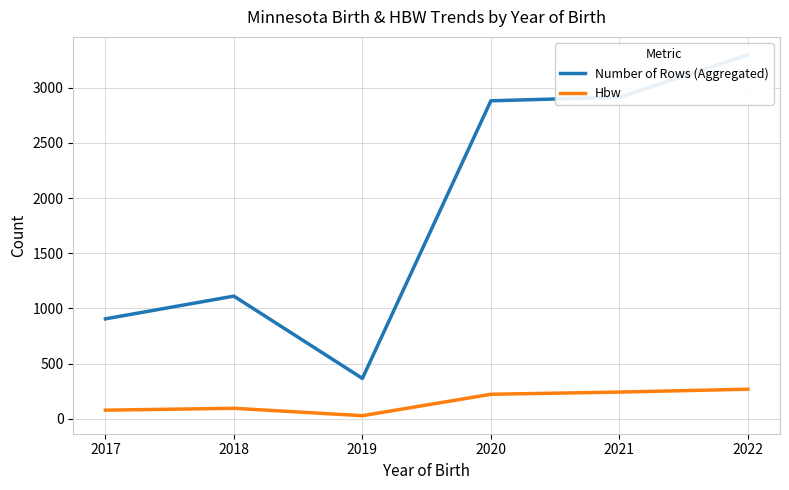

What is the sum of the Number of Rows (Aggregated) values at 2019 and 2020?

3247